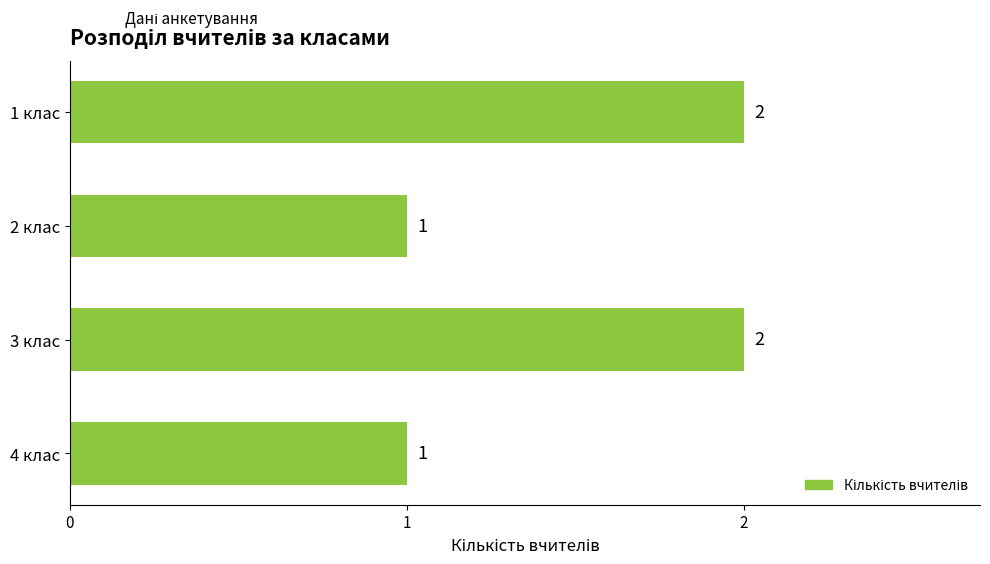

True or false: the data shows 0 at 1 клас.

False